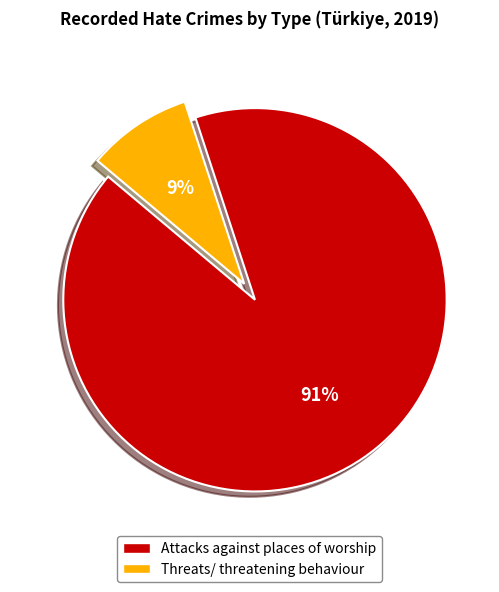

True or false: Attacks against places of worship accounts for 77% of the total.

False